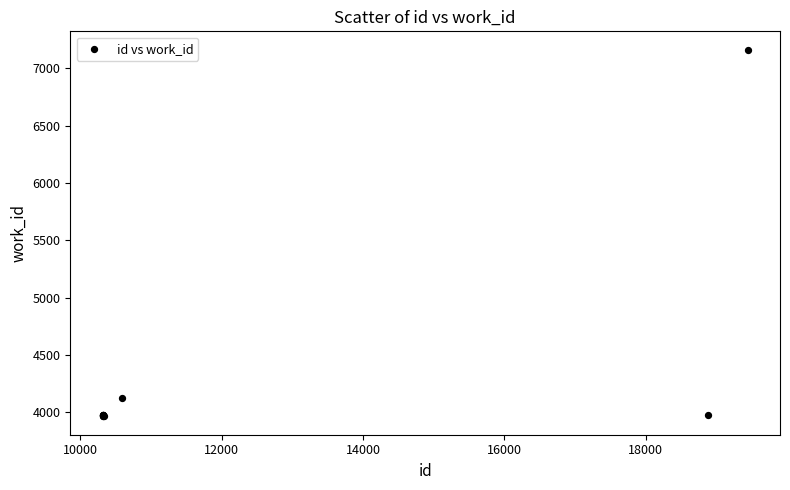

What Y value in the scatter plot is closest to 5563?

4121